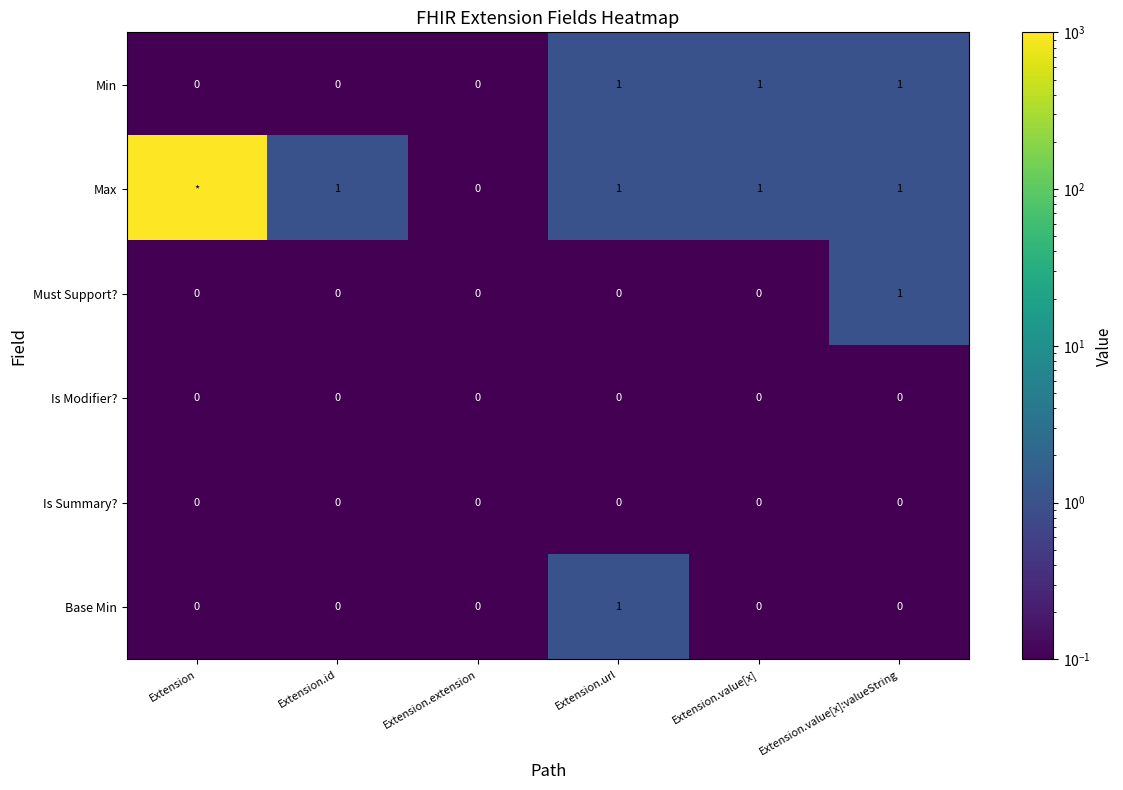

How many Base Min values are between 0 and 1?

6